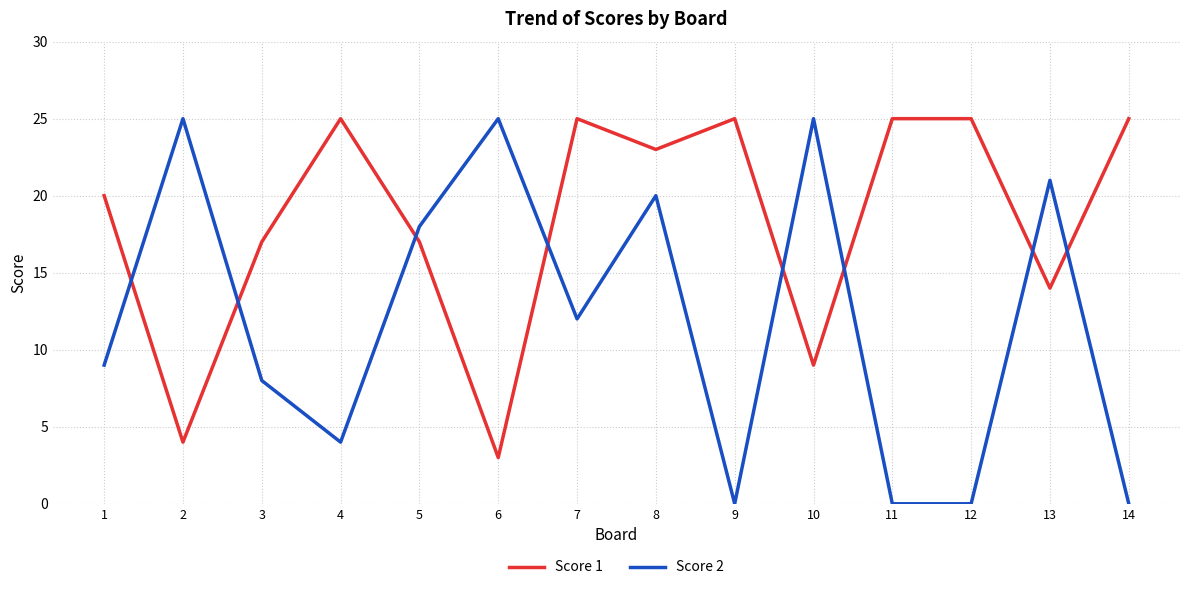

What is the difference between the highest and lowest values at 14?

25